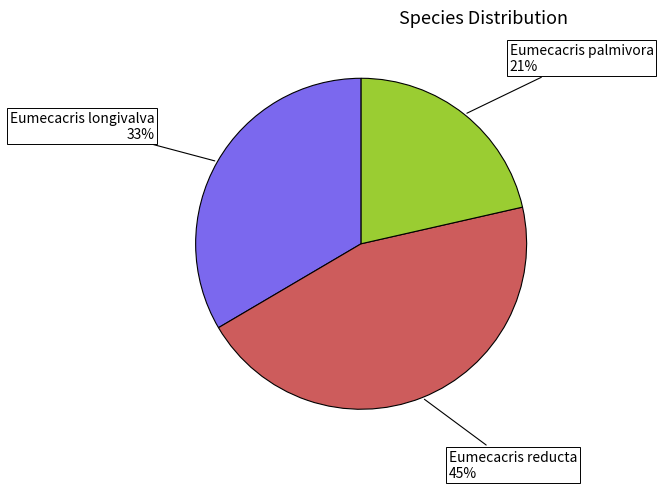

To the nearest percent, what is the average slice percentage?

33%